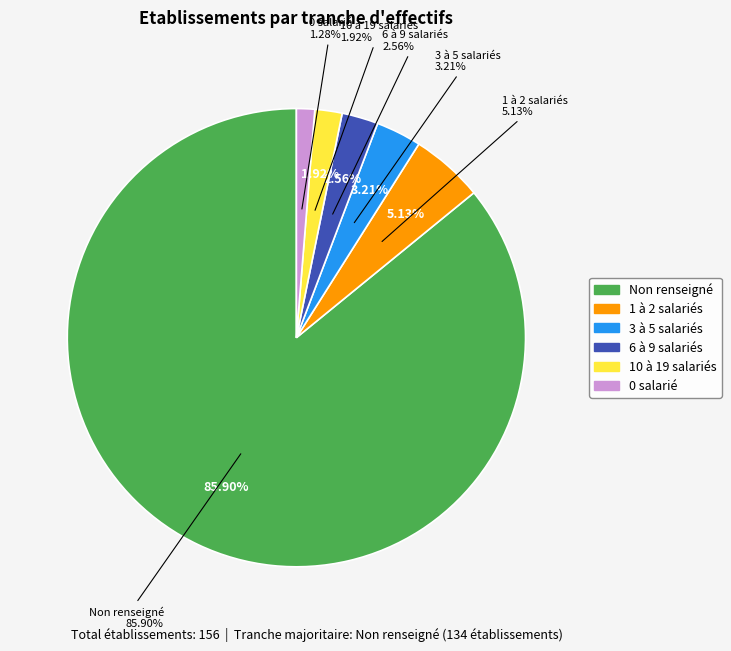

The 00 slice represents 13% of the pie. True or false?

False